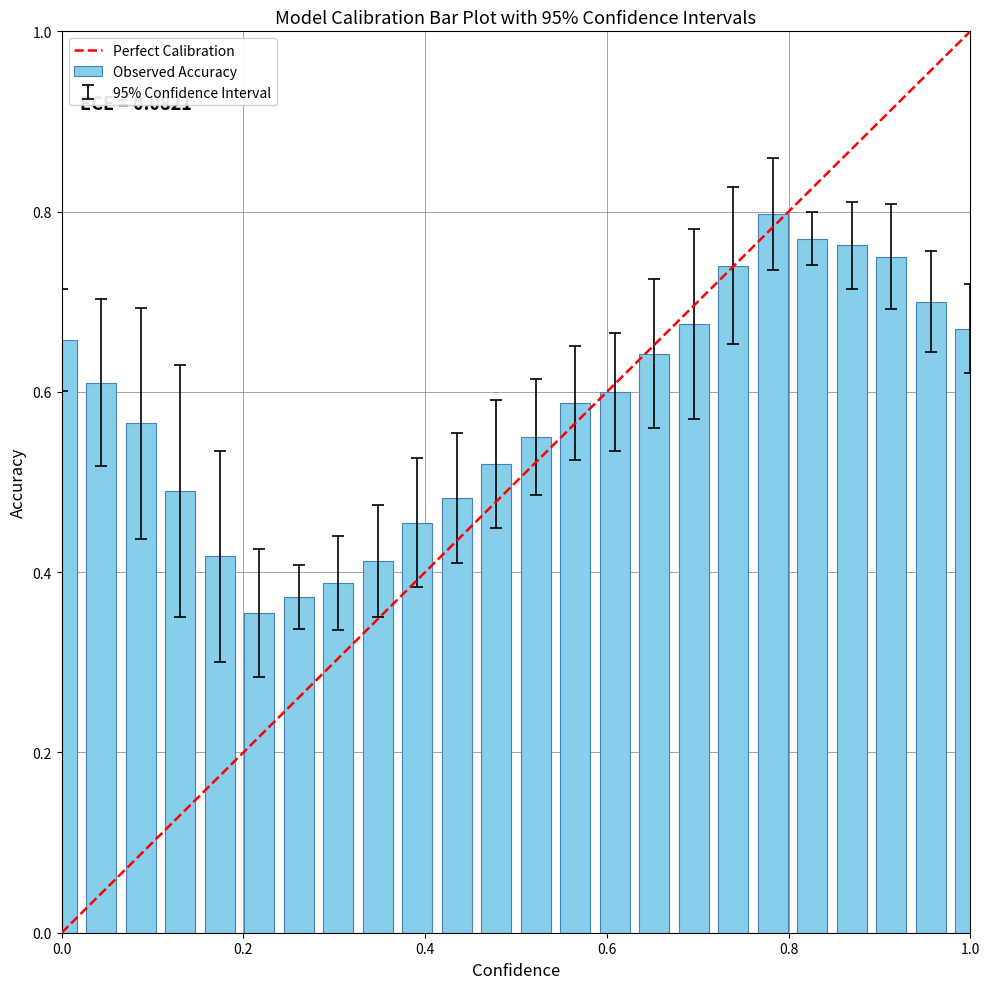

What is the sum of all values?

14.0